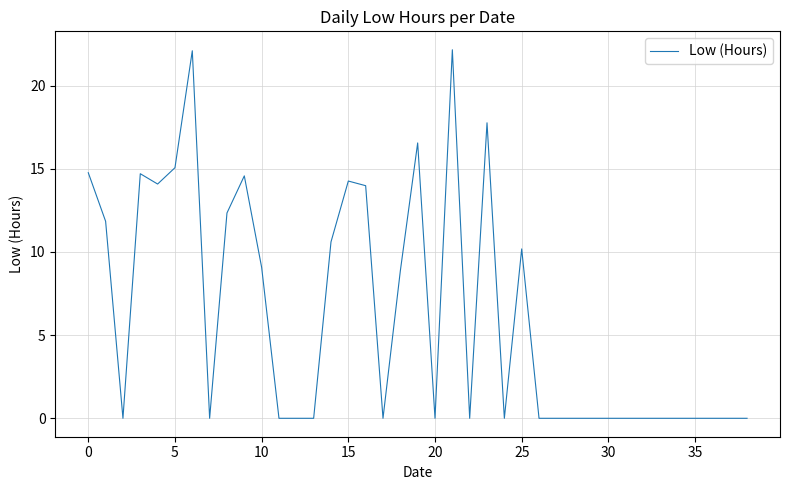

The value at 5 is 15.1. True or false?

True